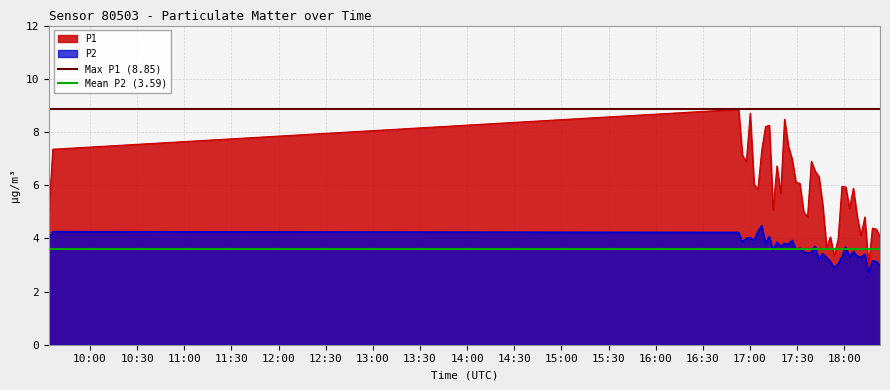

True or false: P2 and P1 intersect in this chart.

False